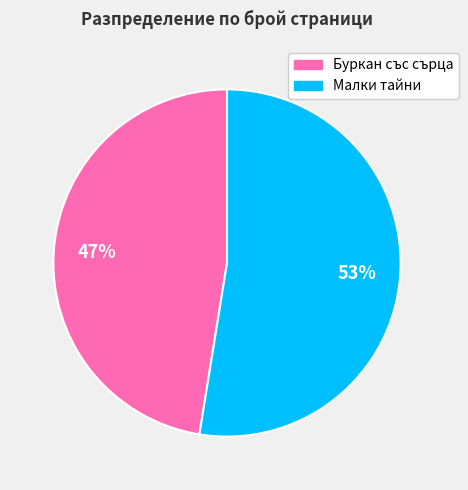

Which slice represents more than half of the pie?

Малки тайни